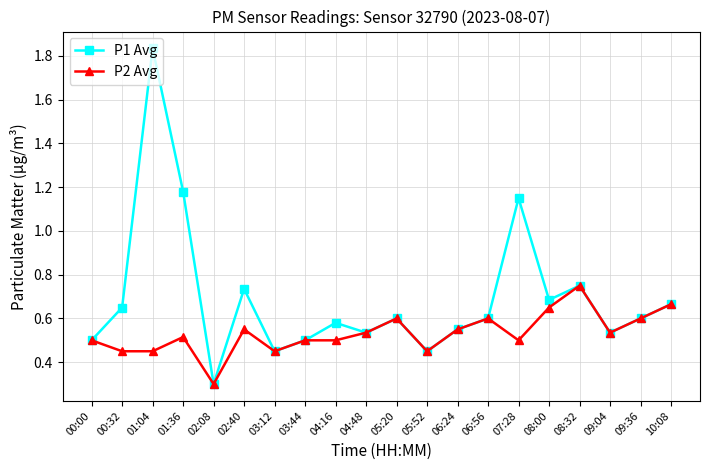

What are all the series names shown in the legend?

P1 Avg, P2 Avg